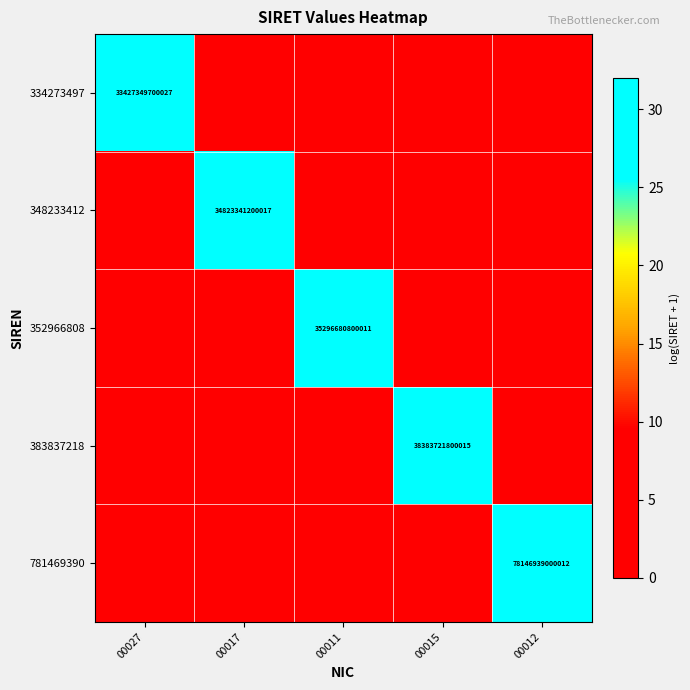

What is the spread (max minus min) of values at 00012?

32.0